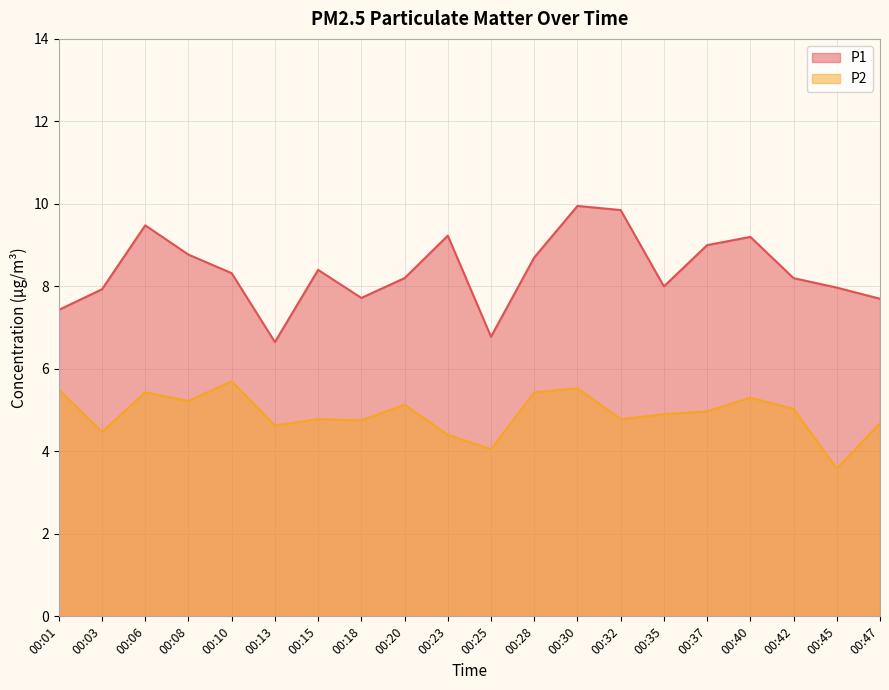

Which series has the largest range (max minus min)?

P1